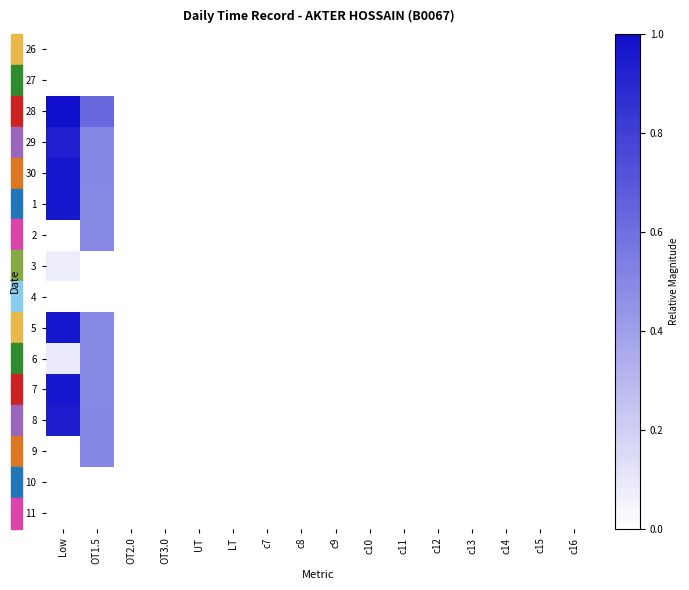

Count the number of categories in the chart.

16